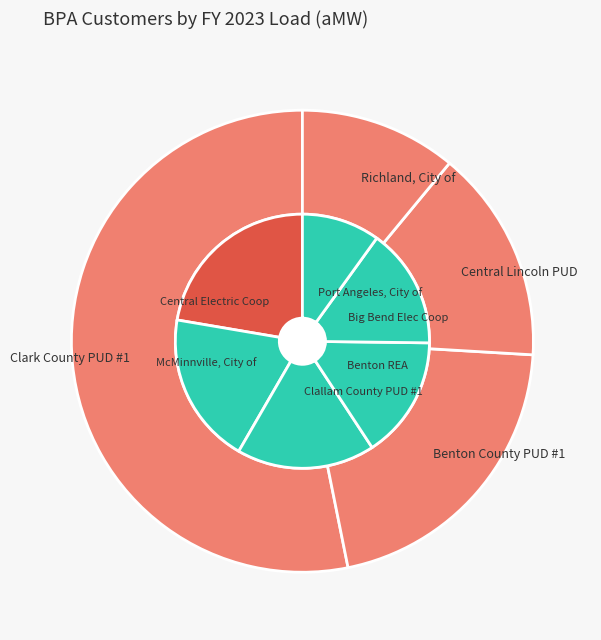

How many segments does this pie chart have?

10